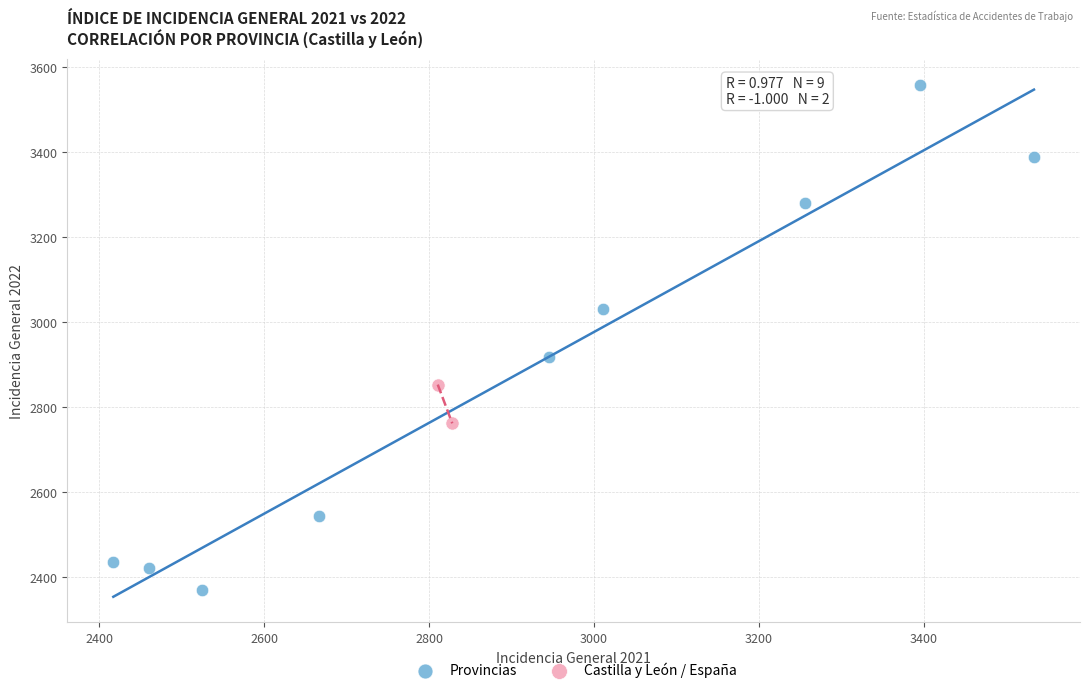

What are all the series names shown in the legend?

Provincias, Castilla y León / España